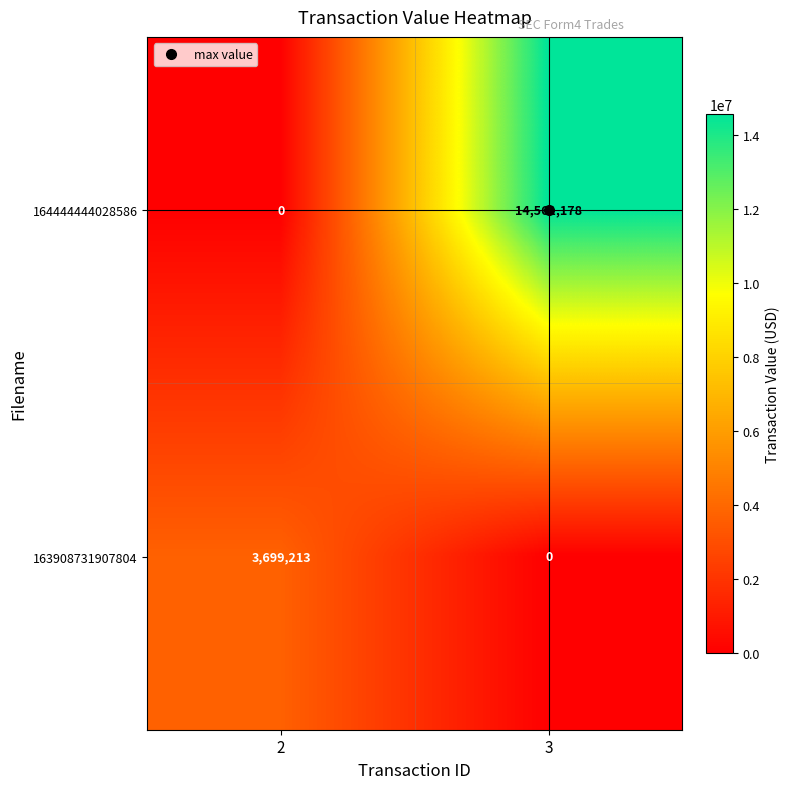

At which category is the sum across all series the highest?

3